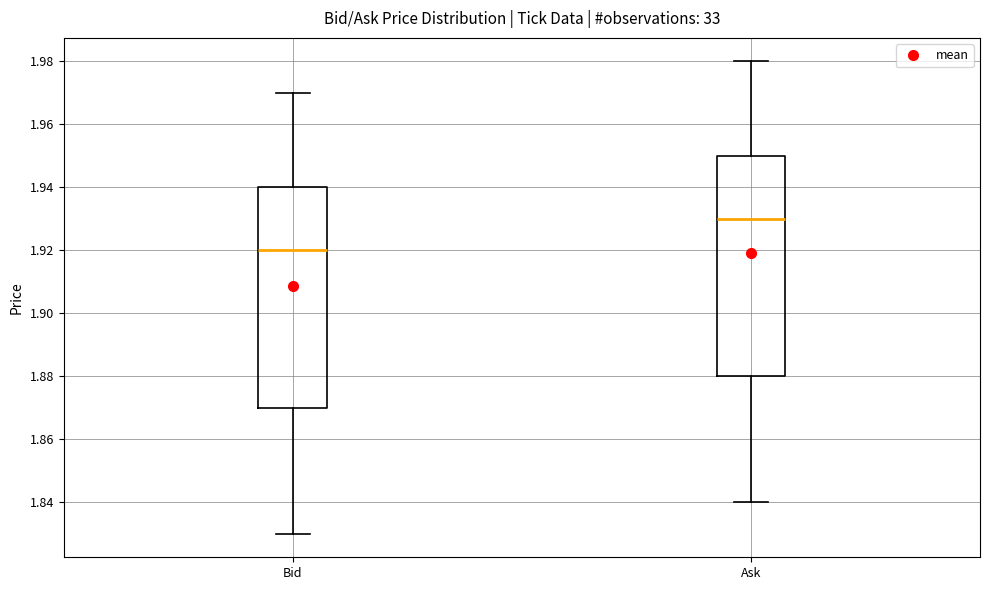

Which box has the highest median line?

Ask